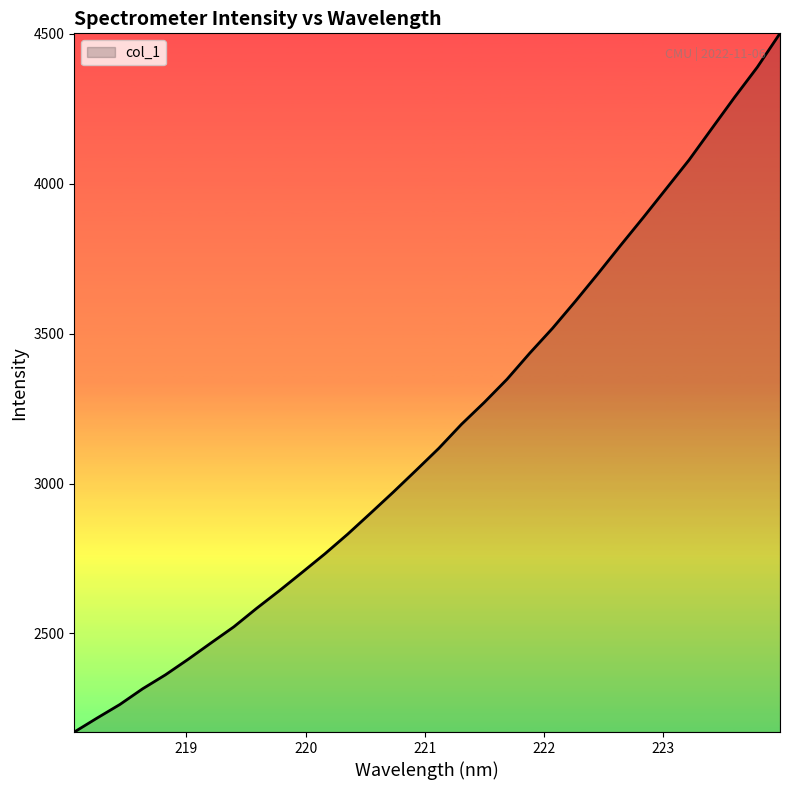

What is the minimum value shown in the chart?

2171.5